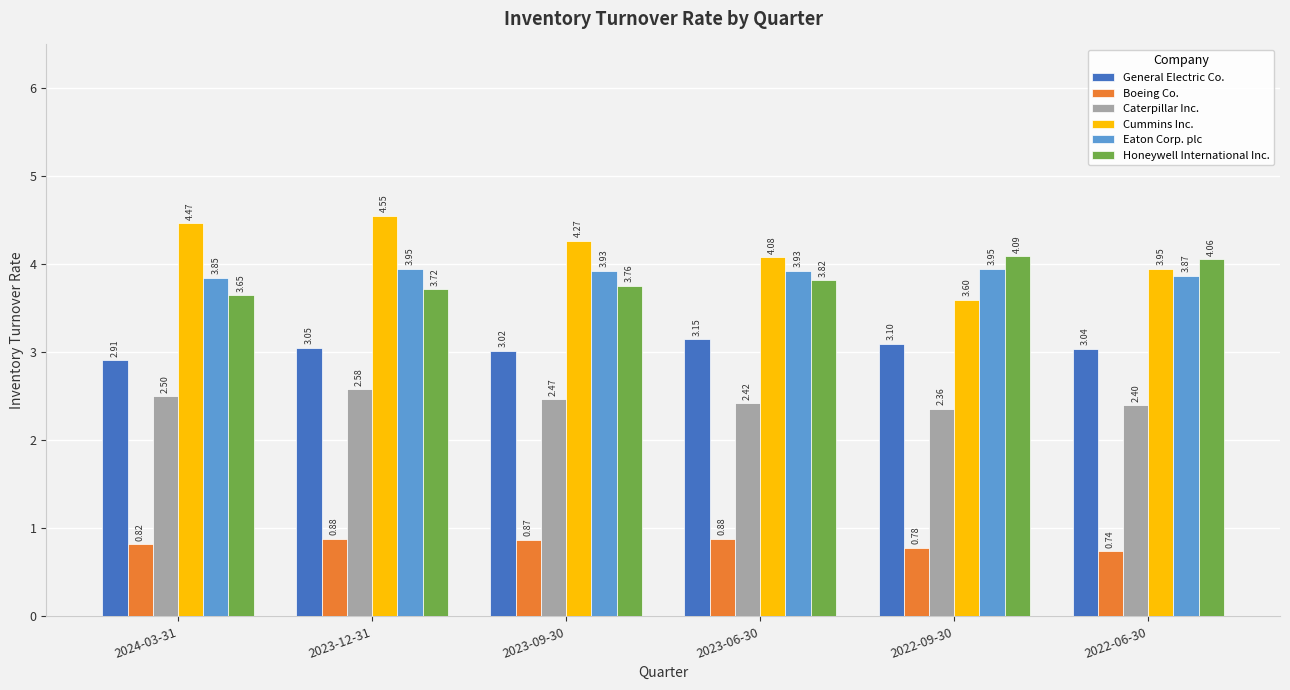

What is the label of the 6th bar from the right?

2024-03-31